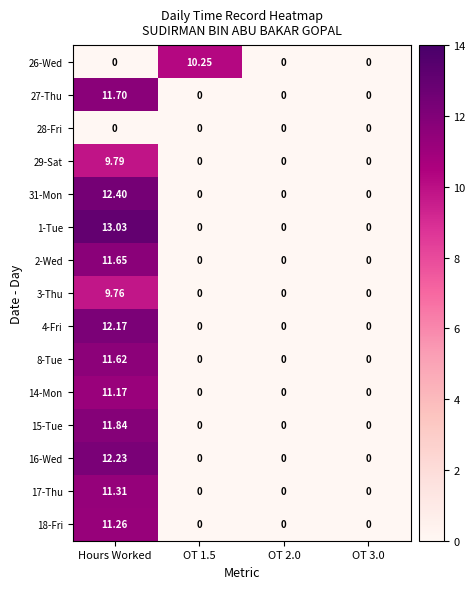

Which category has the highest value across all series?

Hours Worked